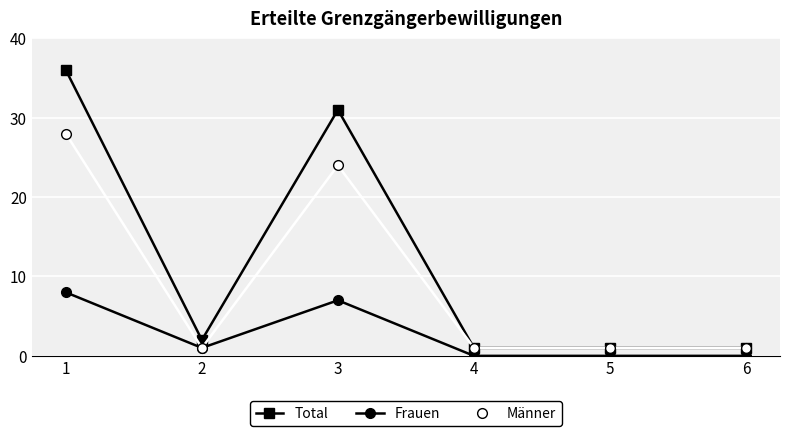

Is this an area chart (filled region under the line)?

No